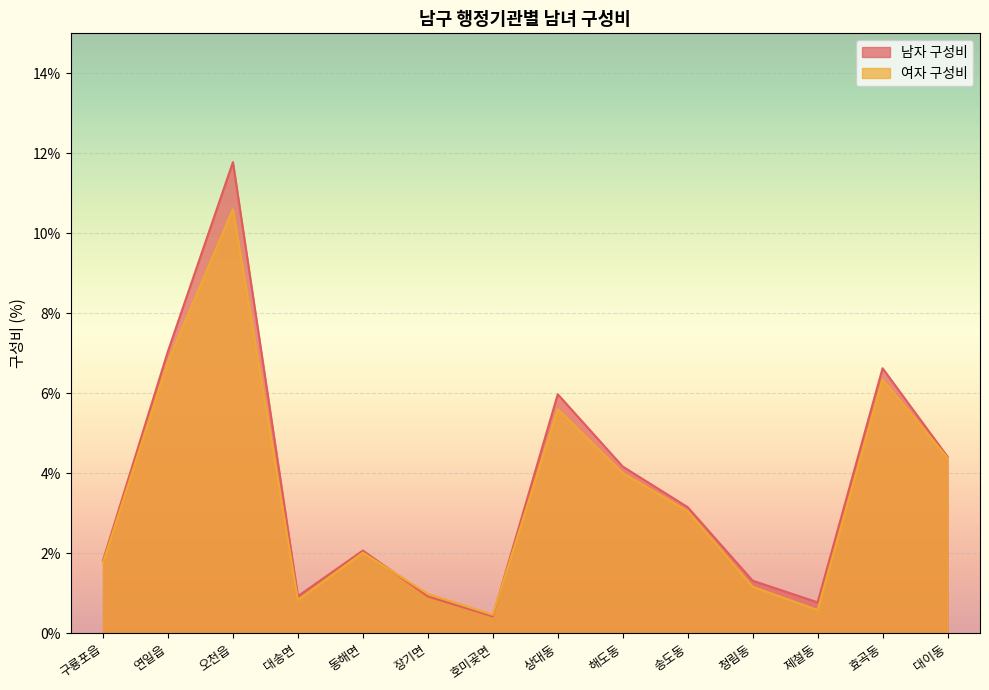

Which series has the largest range (max minus min)?

남자 구성비